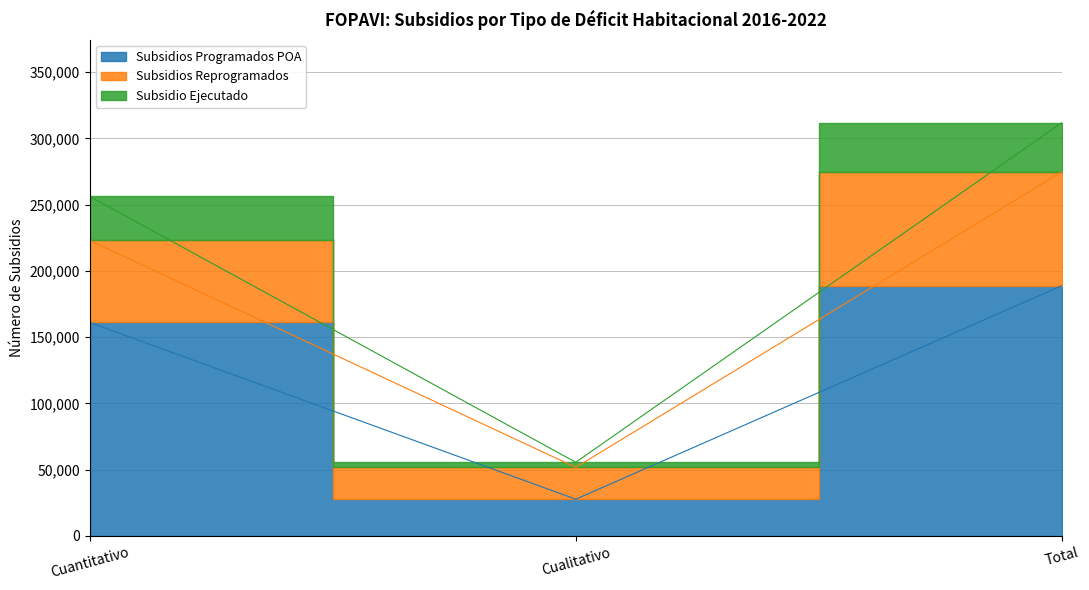

What is the average value of the Subsidio Ejecutado series?

207969